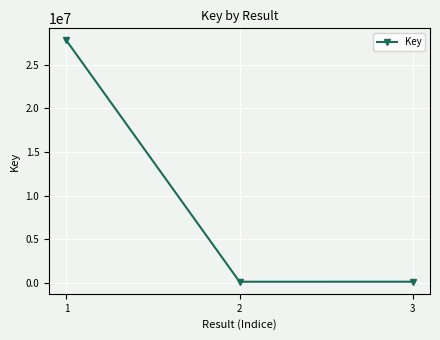

The chart shows a value of 27777453 at 1. True or false?

True